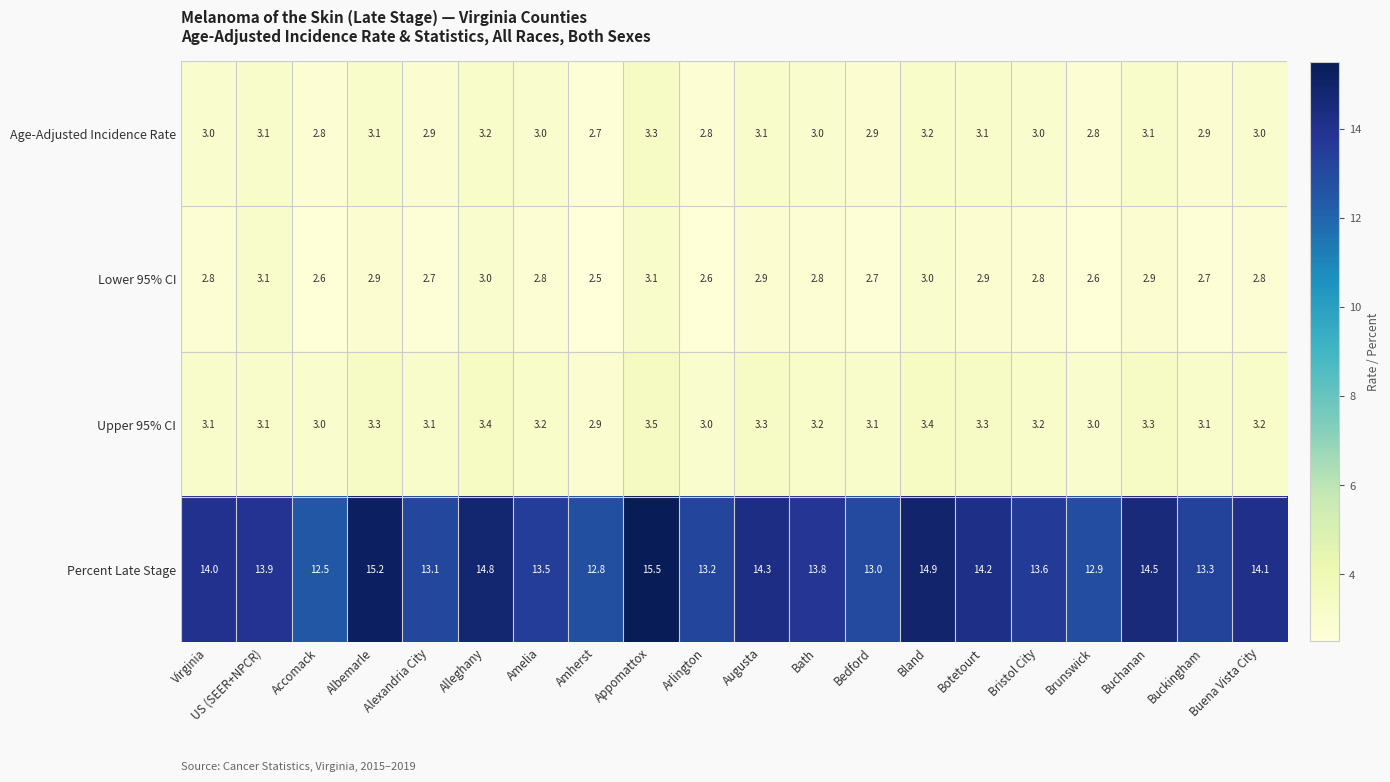

What is the spread (max minus min) of values at Botetourt?

11.3